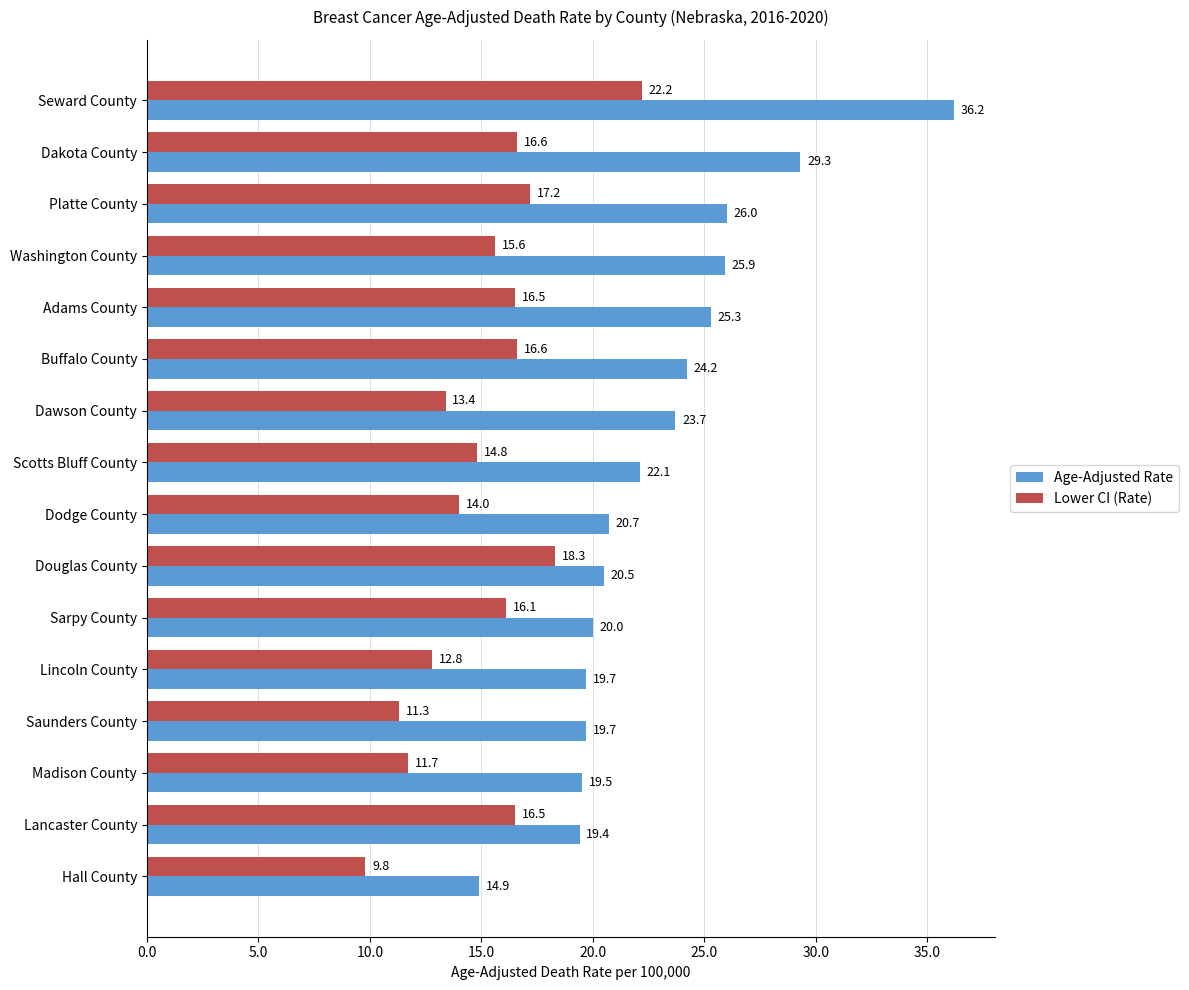

What are all the series names shown in the legend?

Age-Adjusted Rate, Lower CI (Rate)